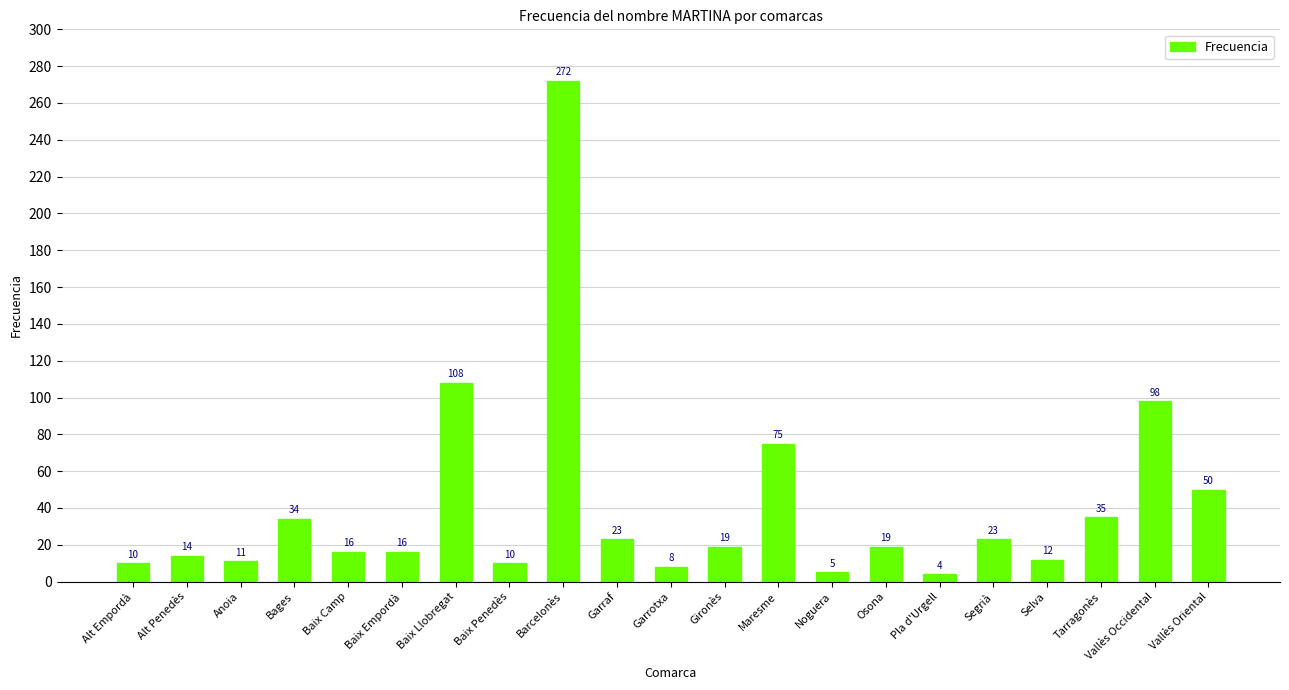

The chart shows a value of 35 at Tarragonès. True or false?

True